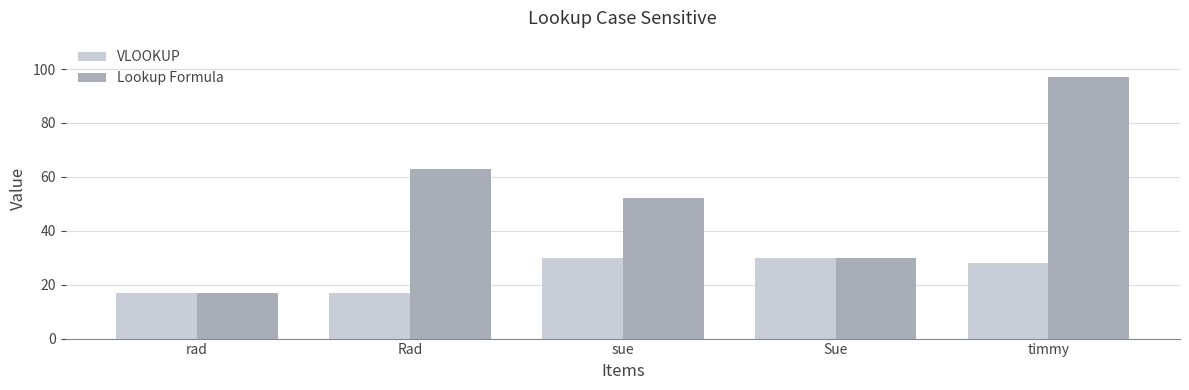

What is the label of the 4th bar from the right?

Rad